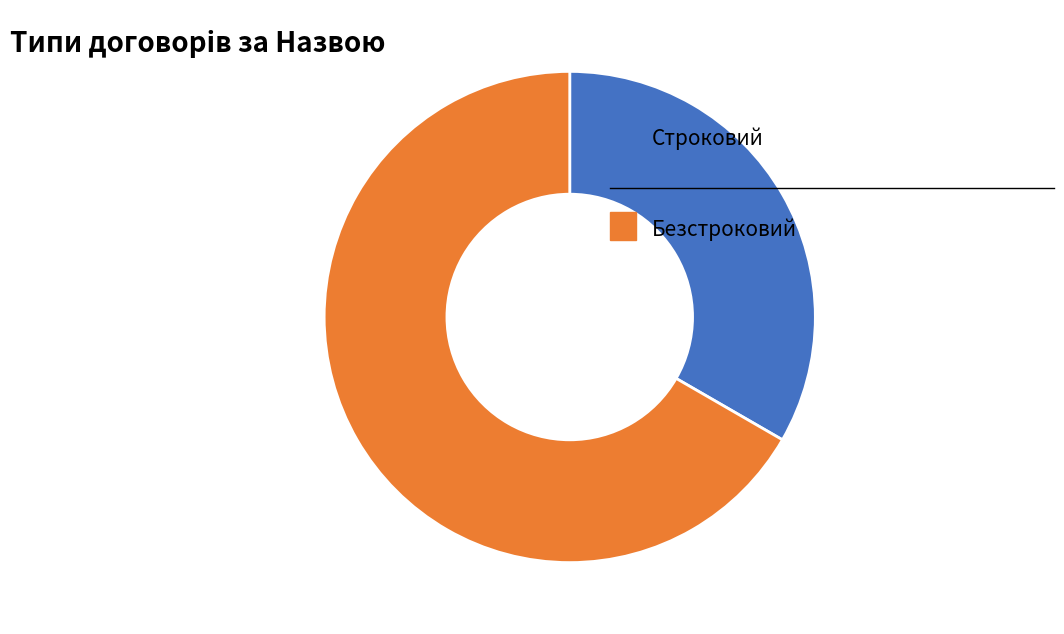

Does any single category account for the majority?

Yes